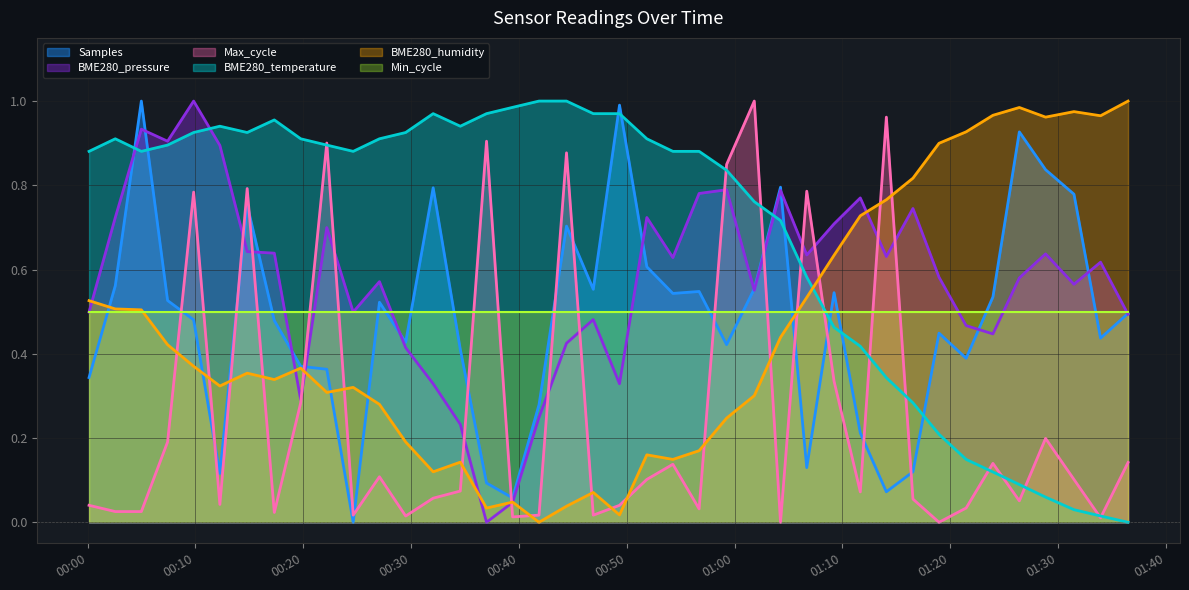

What is the label of the 2nd point from the left?

2020/12/15 00:02:34